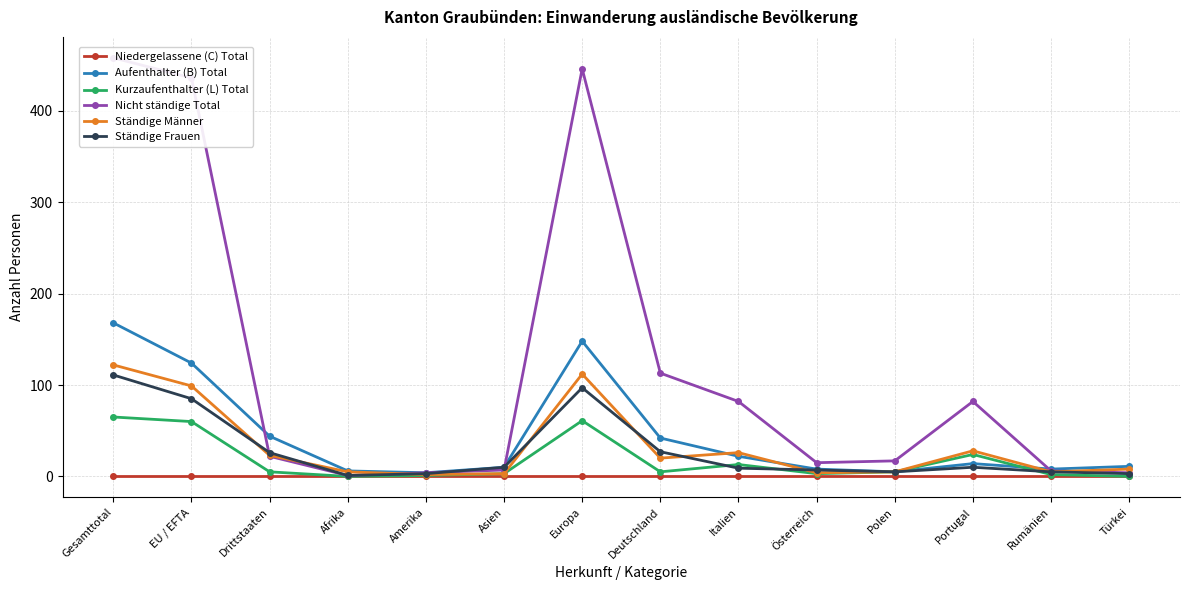

True or false: Ständige Männer and Niedergelassene (C) Total intersect in this chart.

False